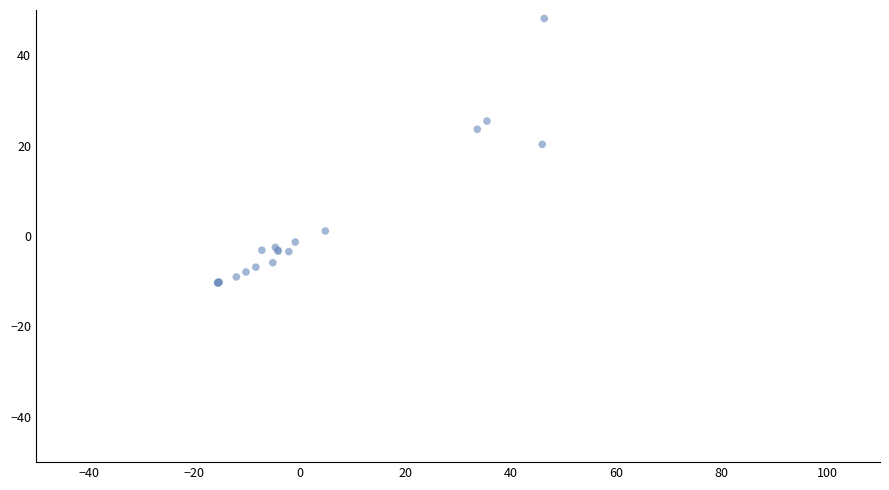

What Y value in the scatter plot is closest to 18?

20.3